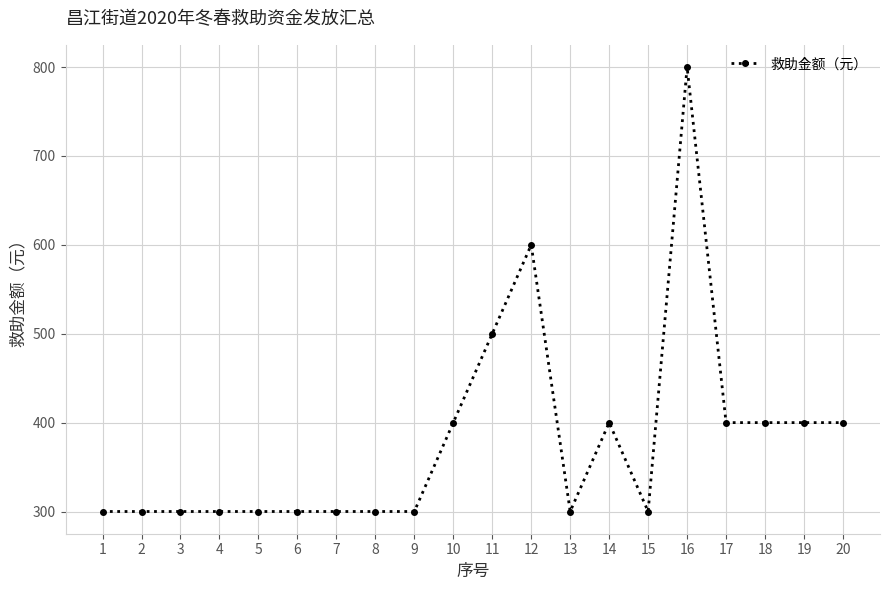

True or false: the data shows 400 at 18.

True